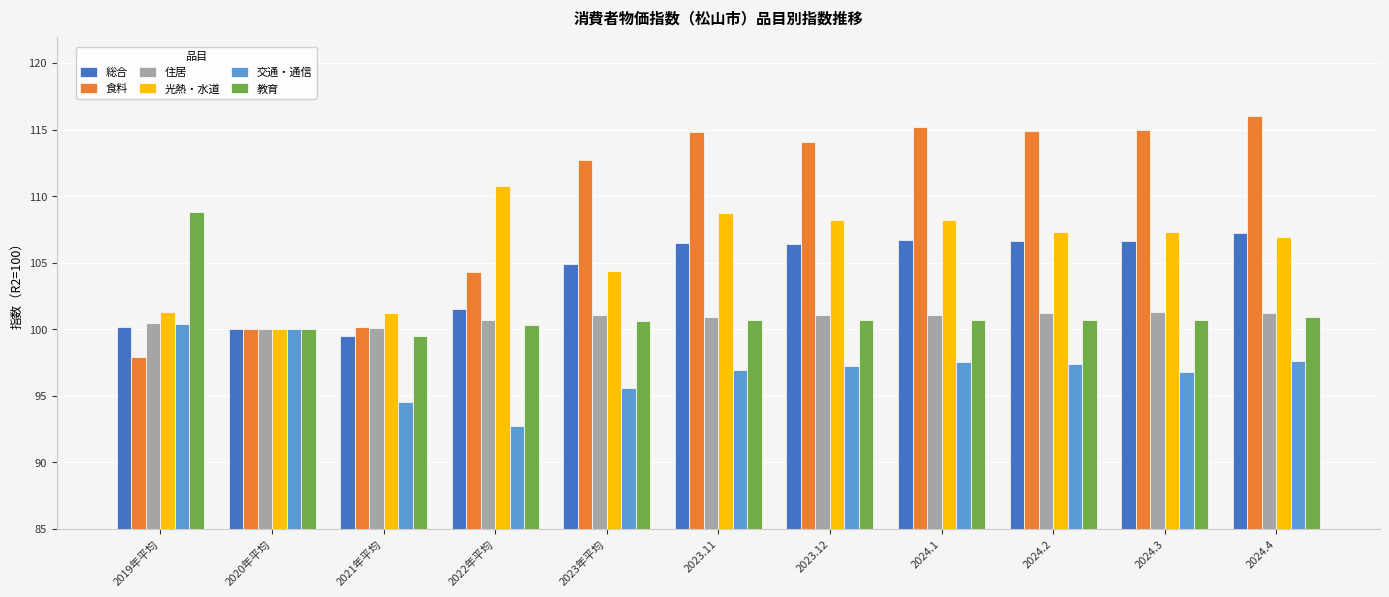

At which label does 教育 reach its peak?

2019年平均